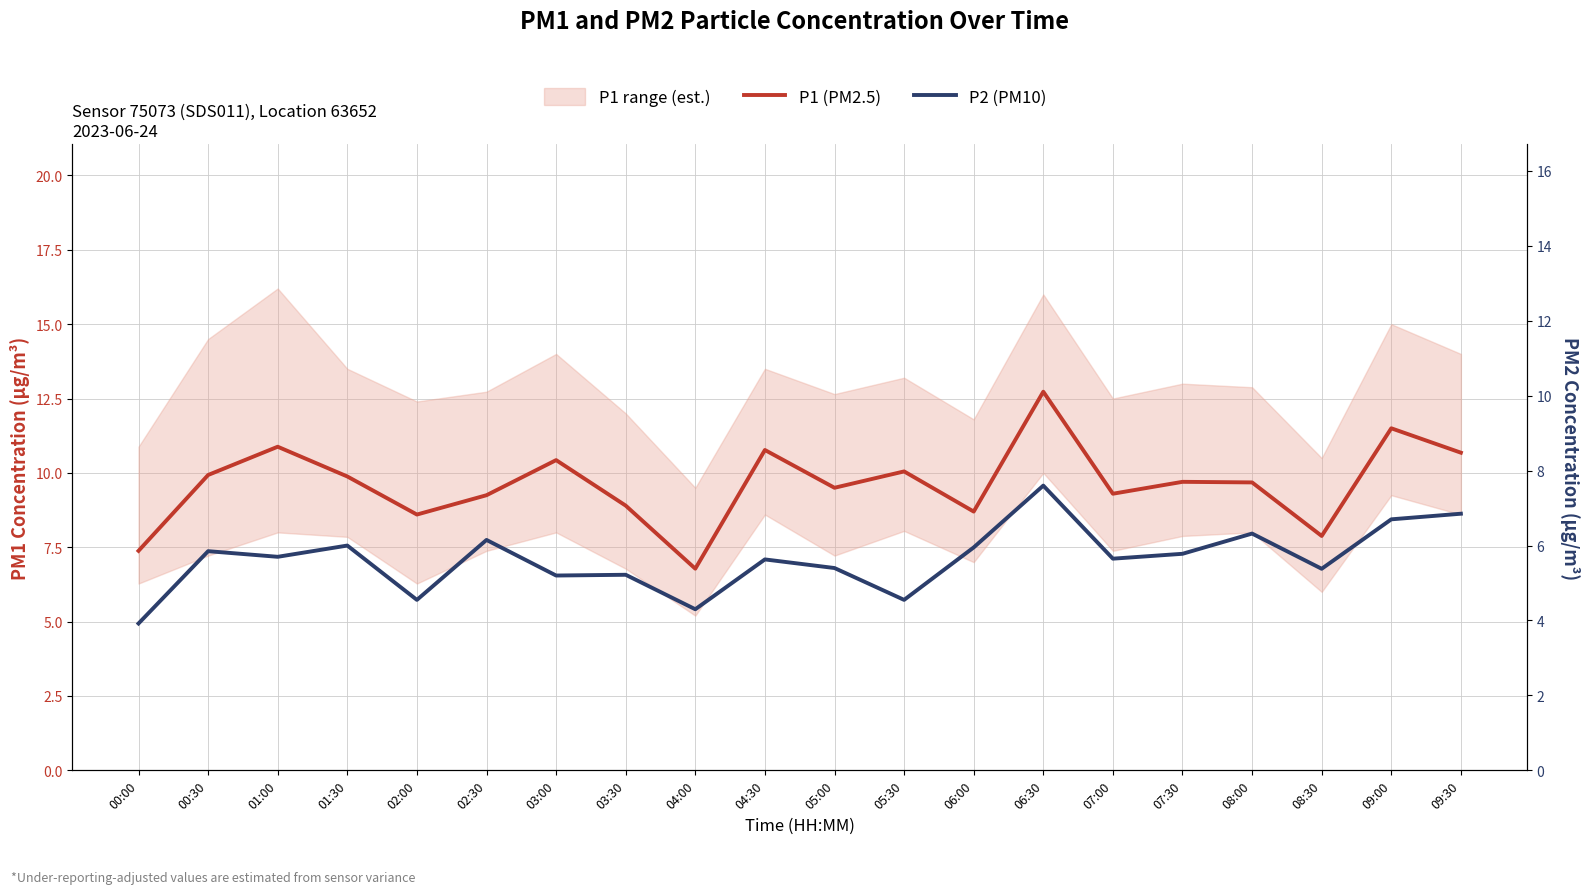

At which label does P2 (PM10) reach its peak?

06:30